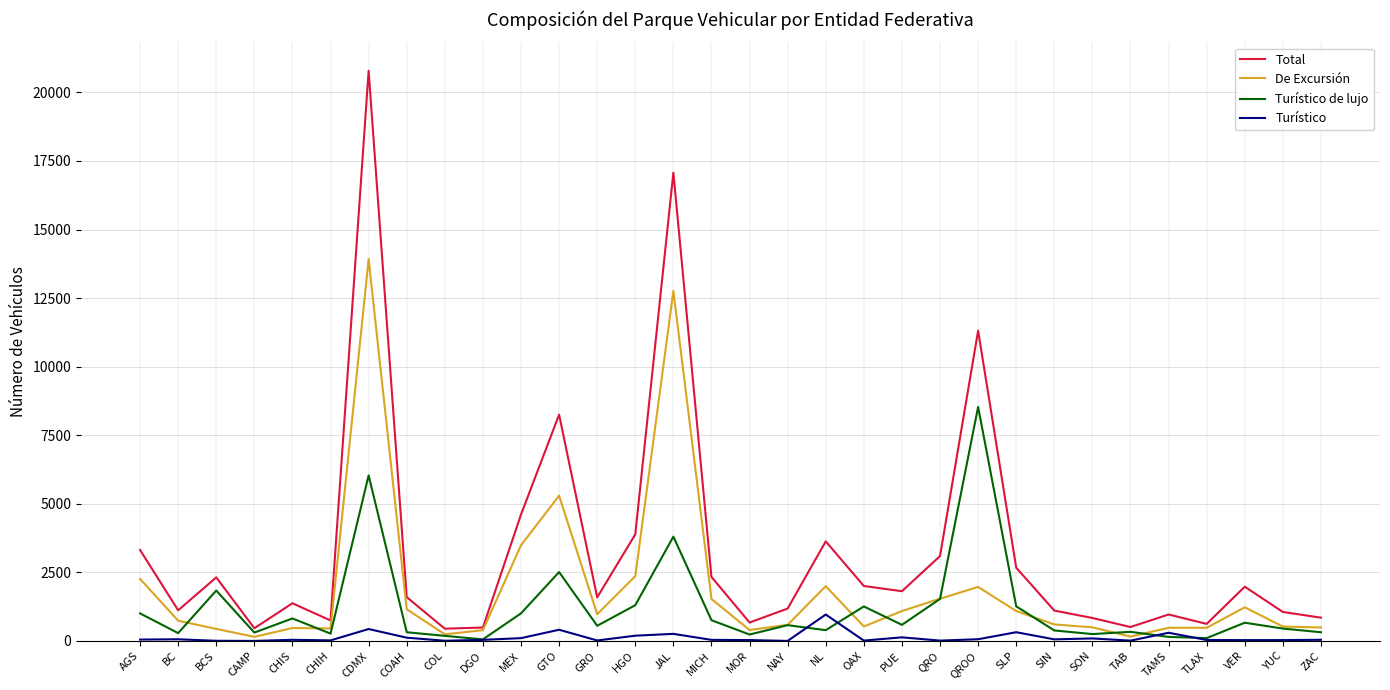

Which series has the largest range (max minus min)?

Total